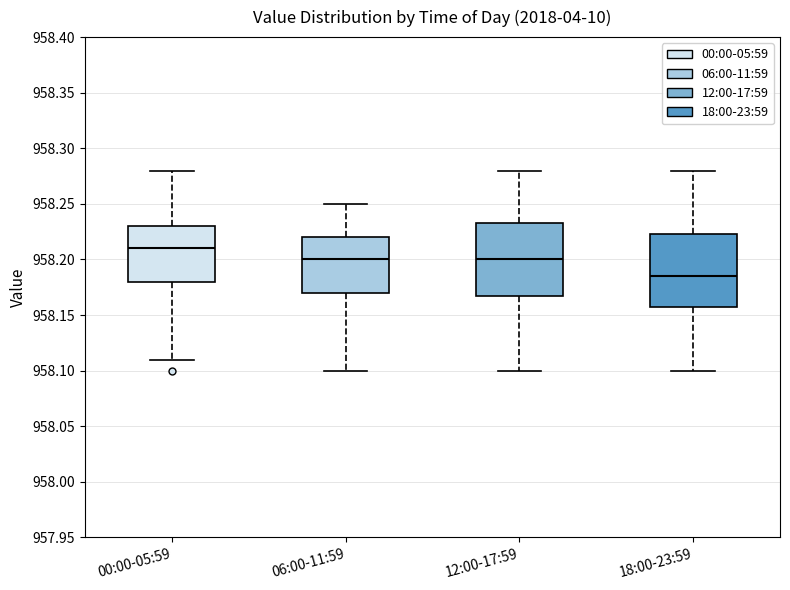

Reading left to right, transcribe this box plot: for each box, give where its median line is, the range the box spans, and where its two whiskers end, as read against the y-axis. The values are not printed on the chart, so give them approximately, as read against the axis.

00:00-05:59: median 958.210, box 958.180 to 958.230, whiskers 958.110 to 958.280
06:00-11:59: median 958.200, box 958.170 to 958.220, whiskers 958.100 to 958.250
12:00-17:59: median 958.200, box 958.170 to 958.235, whiskers 958.100 to 958.280
18:00-23:59: median 958.185, box 958.160 to 958.225, whiskers 958.100 to 958.280